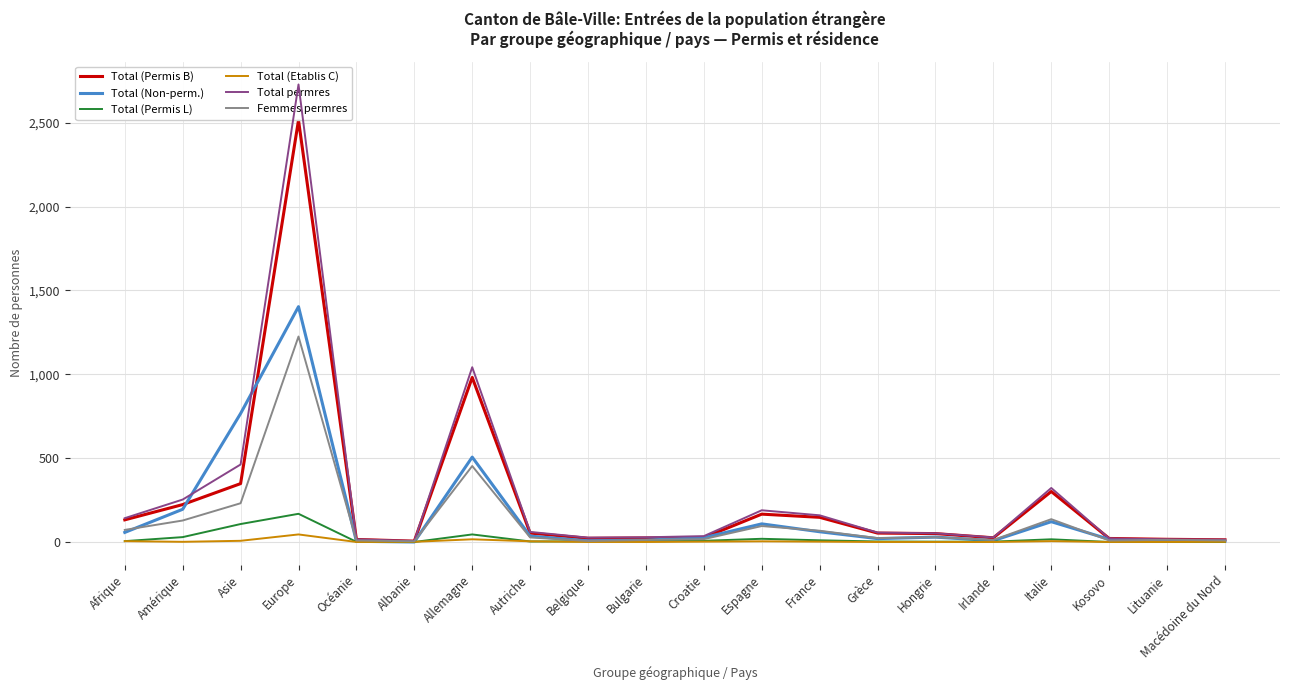

The Total (Permis L) series shows 5 at Afrique. True or false?

True